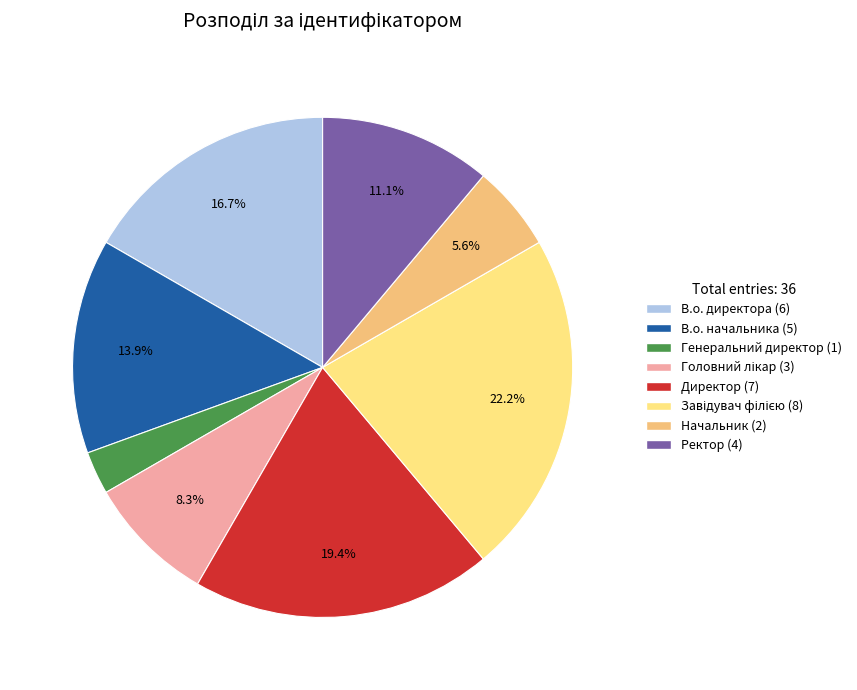

What percentage is the Начальник slice, to the nearest percent?

6%